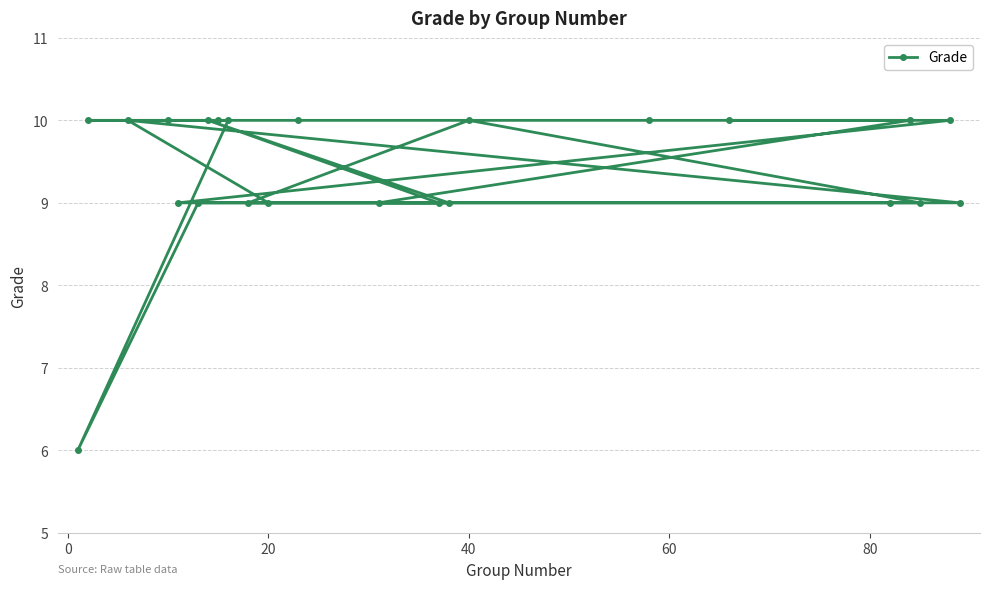

What is the maximum value shown in the chart?

10